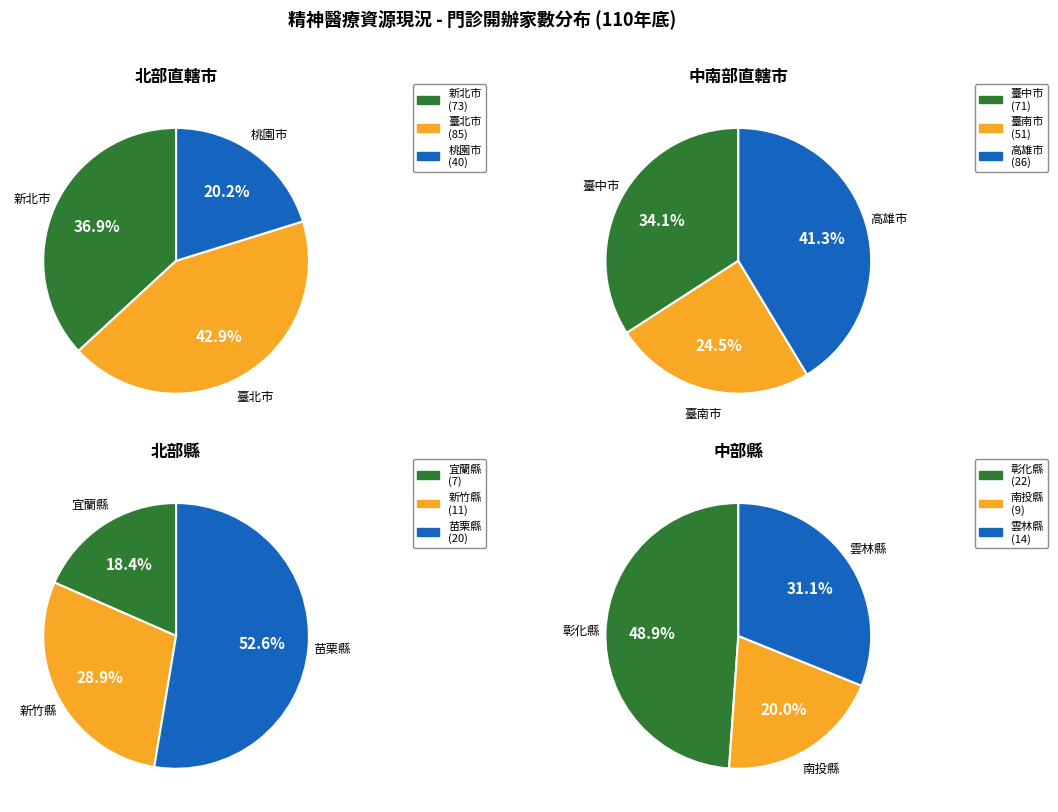

What is the change in value from 臺南市 to 雲林縣?

-37